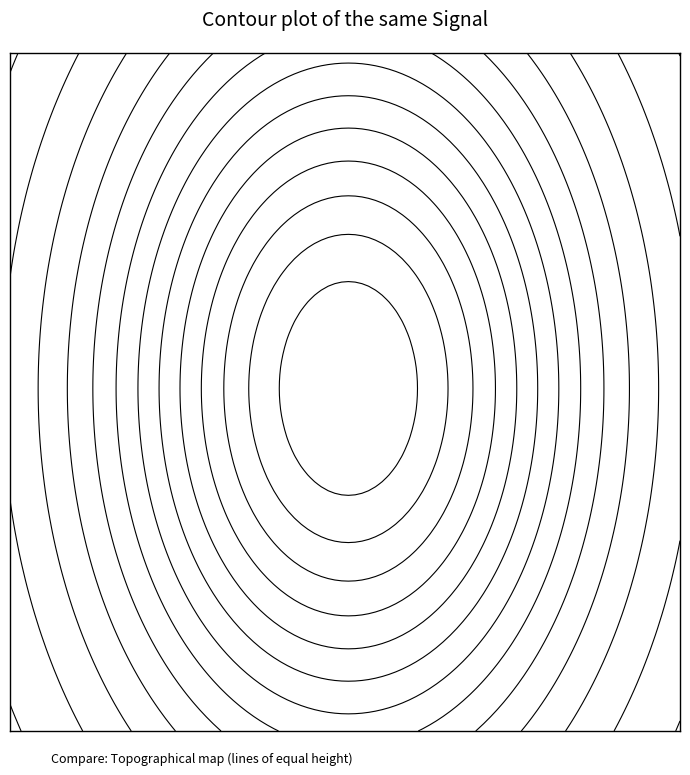

True or false: 4f602b1b7771984e0d753c3d75507aa1ec522db... has a value of 1 at direction.

False